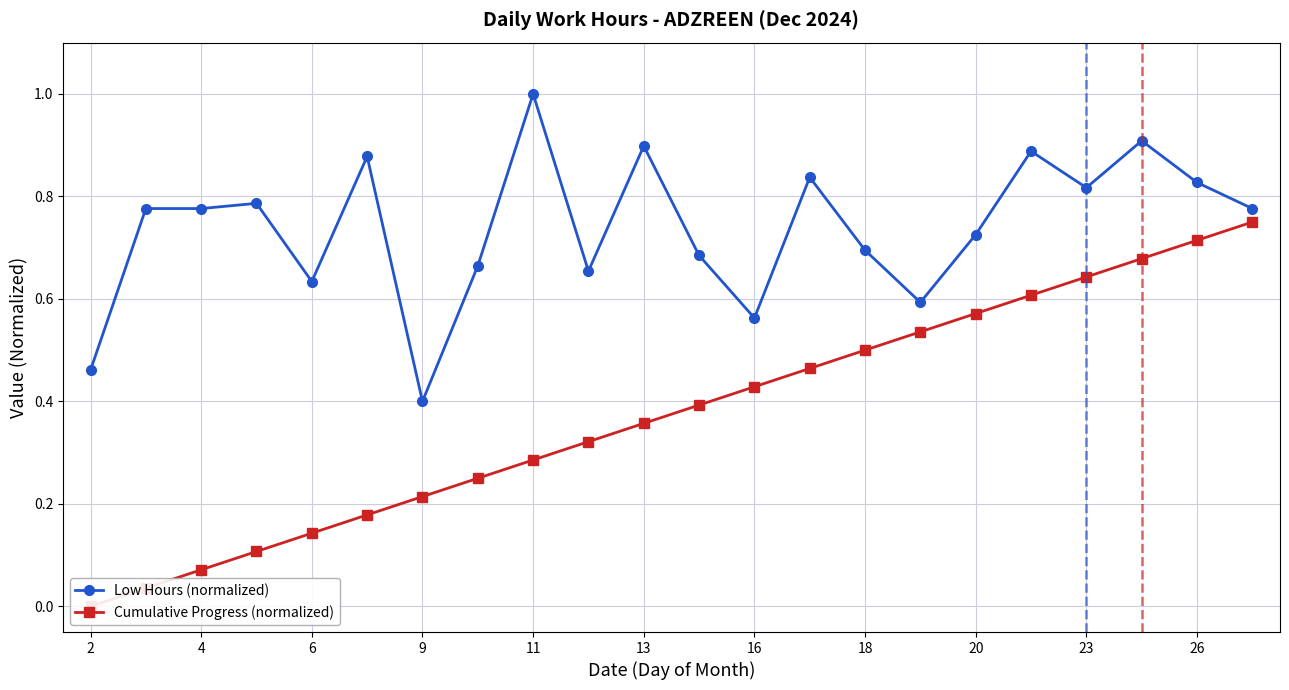

Is it true that Low Hours (normalized) equals 0.9 at 13?

True